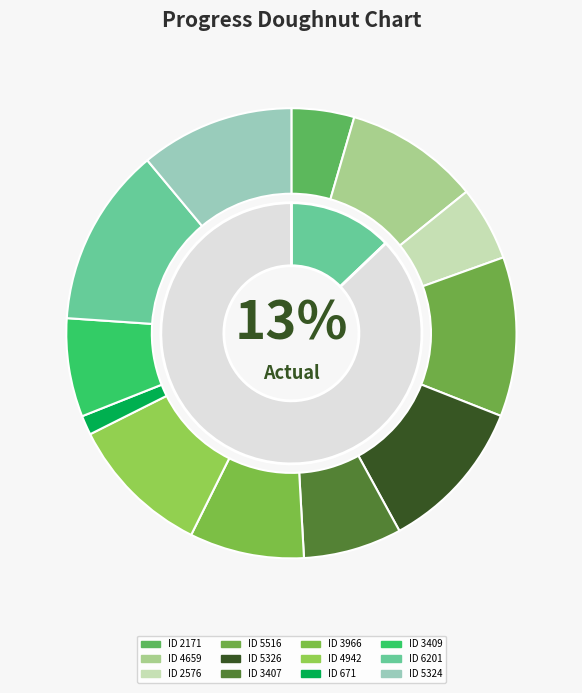

To the nearest percent, what portion does 3409 represent?

7%